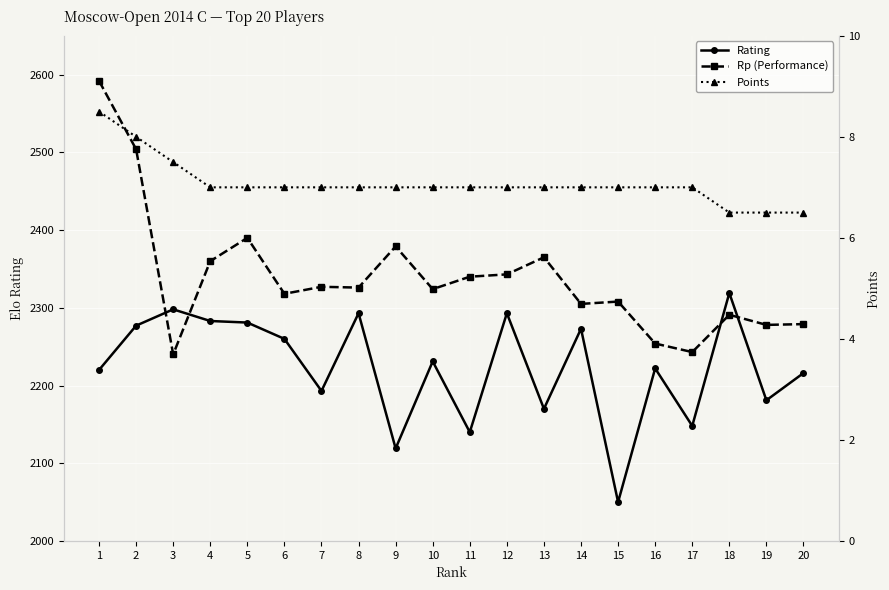

What is the total value across all series at 15?

4365.0